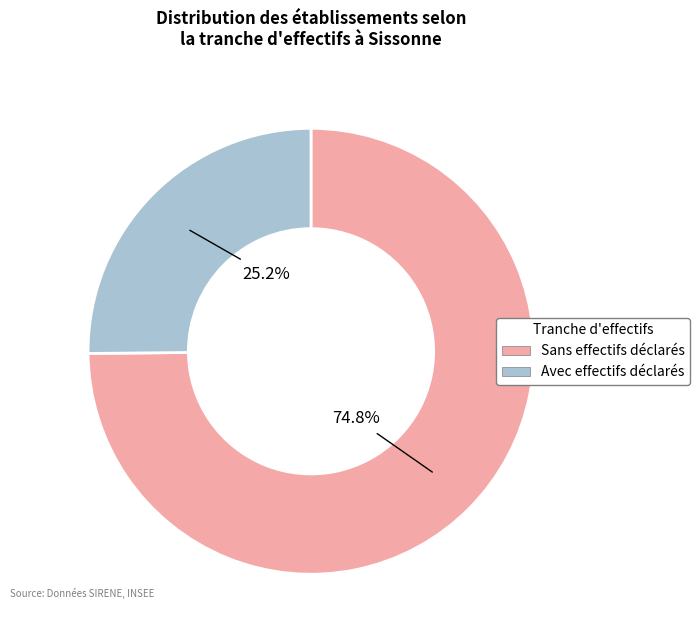

How many segments does this pie chart have?

2